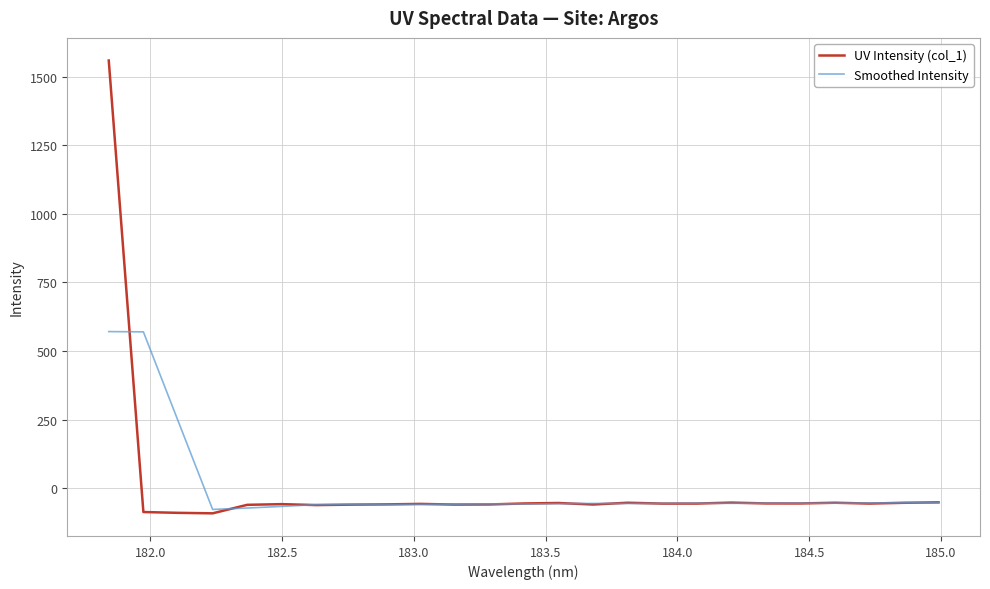

What is the difference between the maximum and minimum values in the Smoothed Intensity series?

648.7